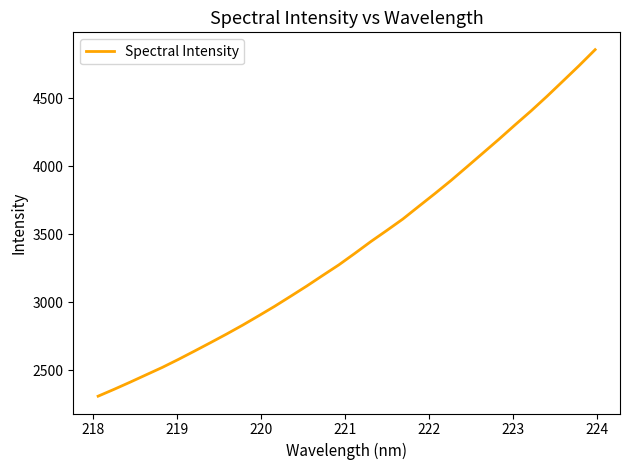

Count the number of categories in the chart.

32